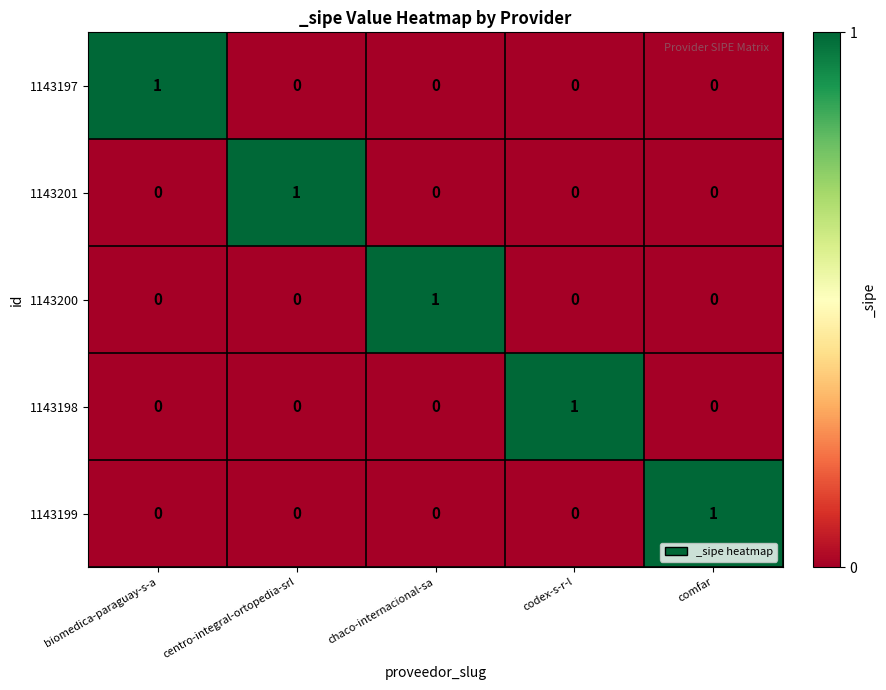

How many 1143198 values are between 0 and 1?

5